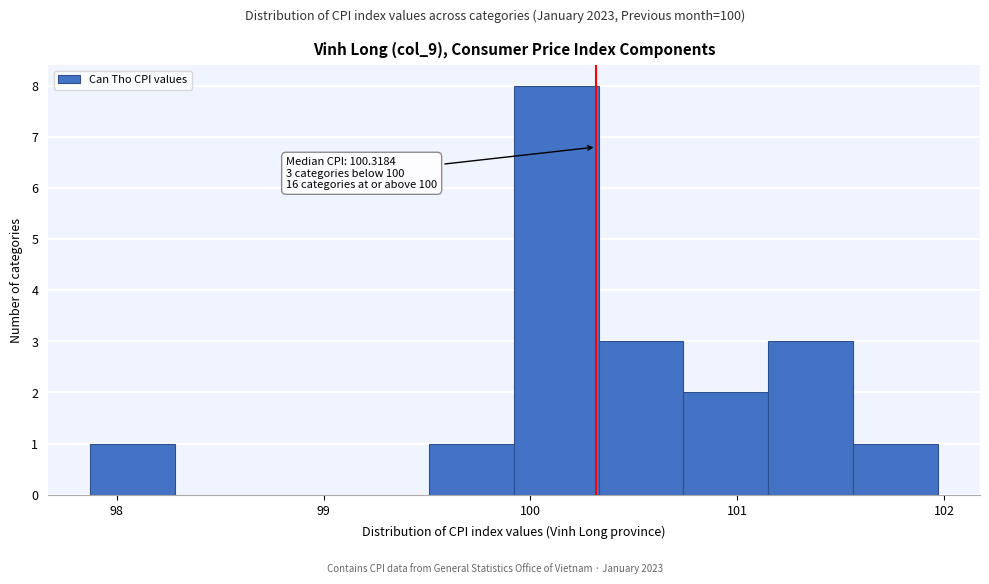

Over which range of the x-axis is the bar tallest?

99.9 to 100.3